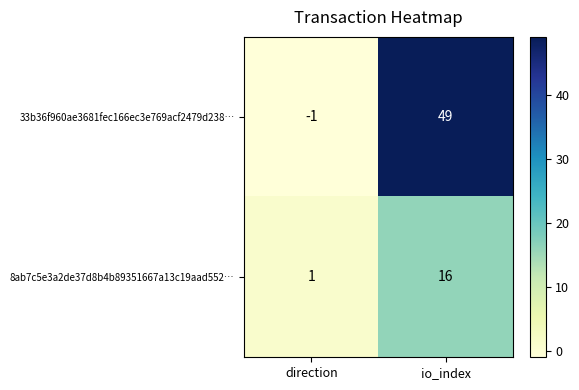

Reading left to right, list all the values displayed in this chart.

33b36f960ae3681fec166ec3e769acf2479d238…: -1	49
8ab7c5e3a2de37d8b4b89351667a13c19aad552…: 1	16